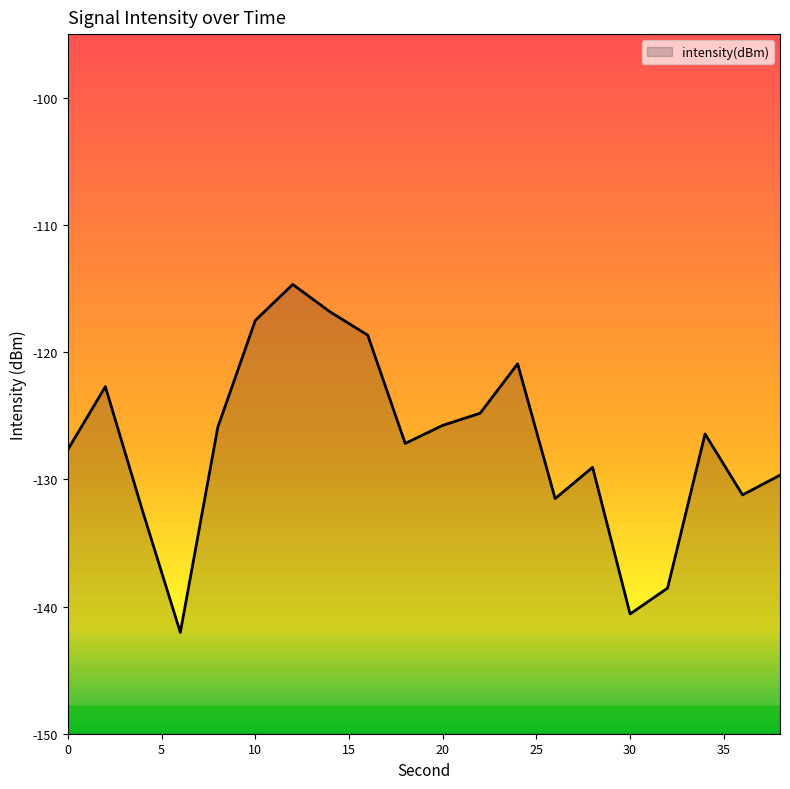

Rank the categories by value from lowest to highest.

6, 30, 32, 4, 26, 36, 38, 28, 0, 18, 34, 8, 20, 22, 2, 24, 16, 10, 14, 12